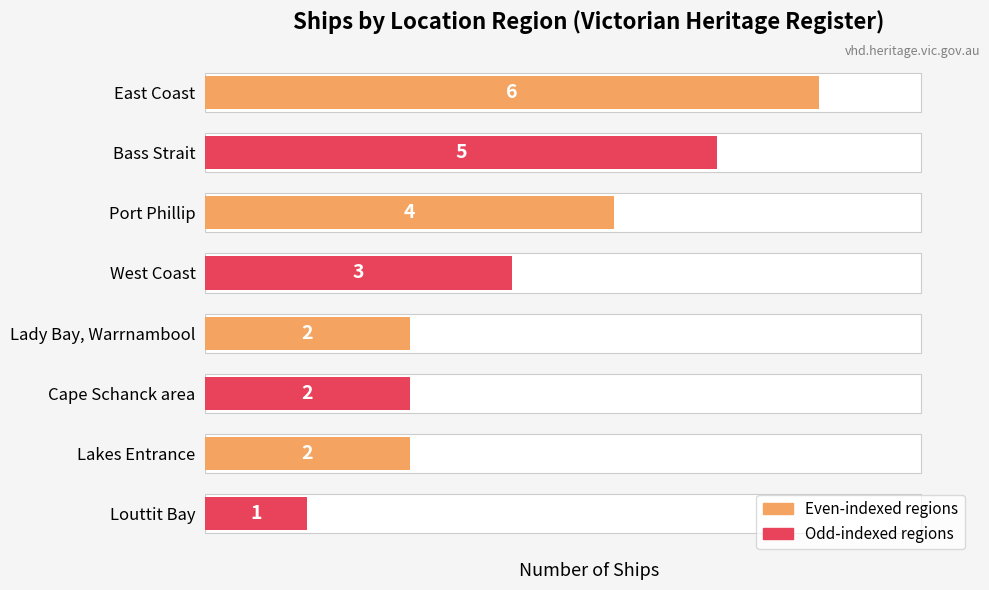

Are the bars horizontal?

Yes